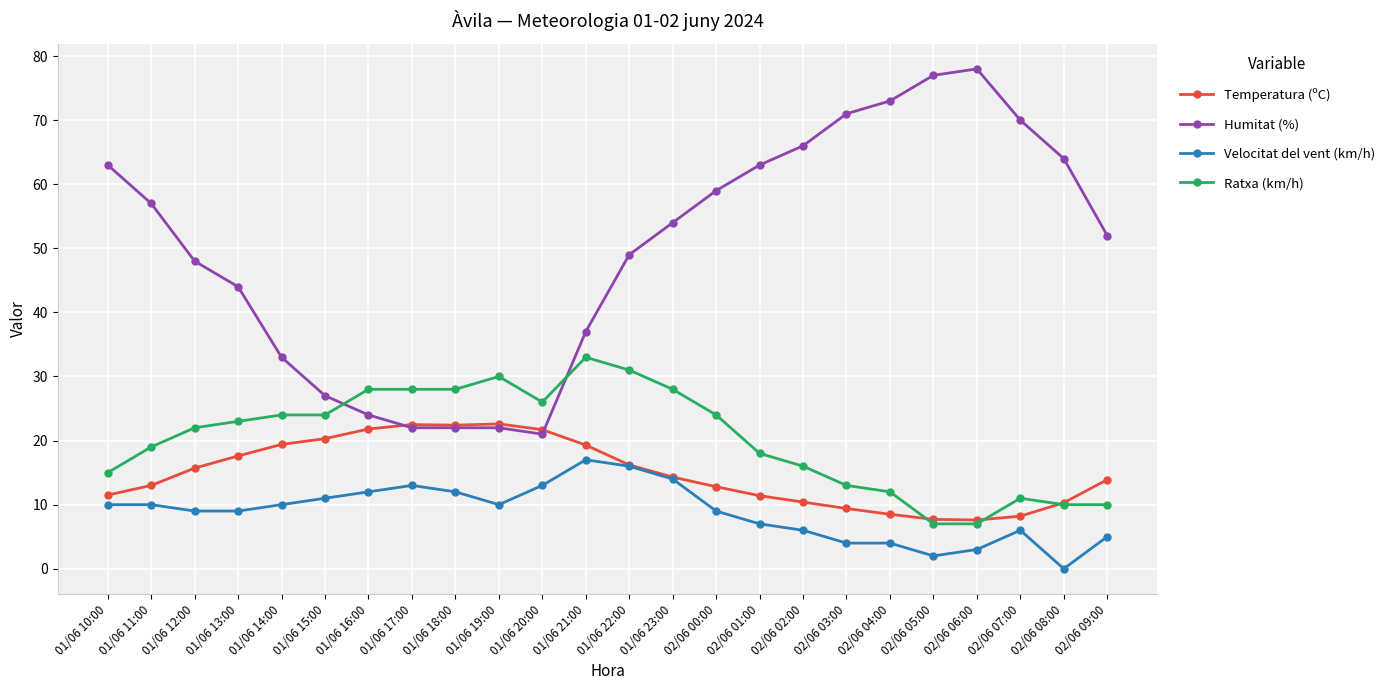

What is the label of the 23rd point from the right?

01/06 11:00